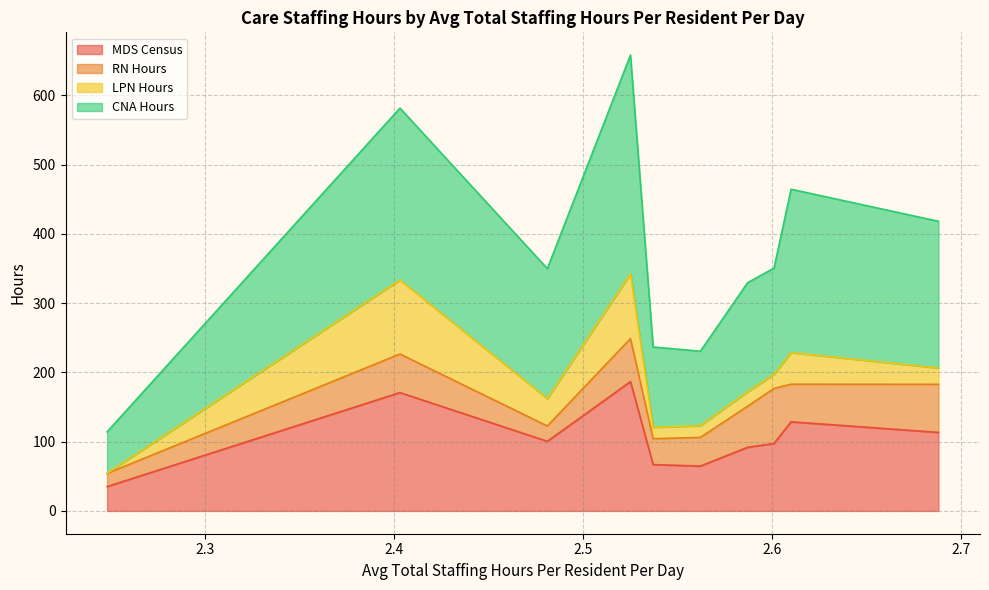

What is the maximum value for MDS Census?

186.6